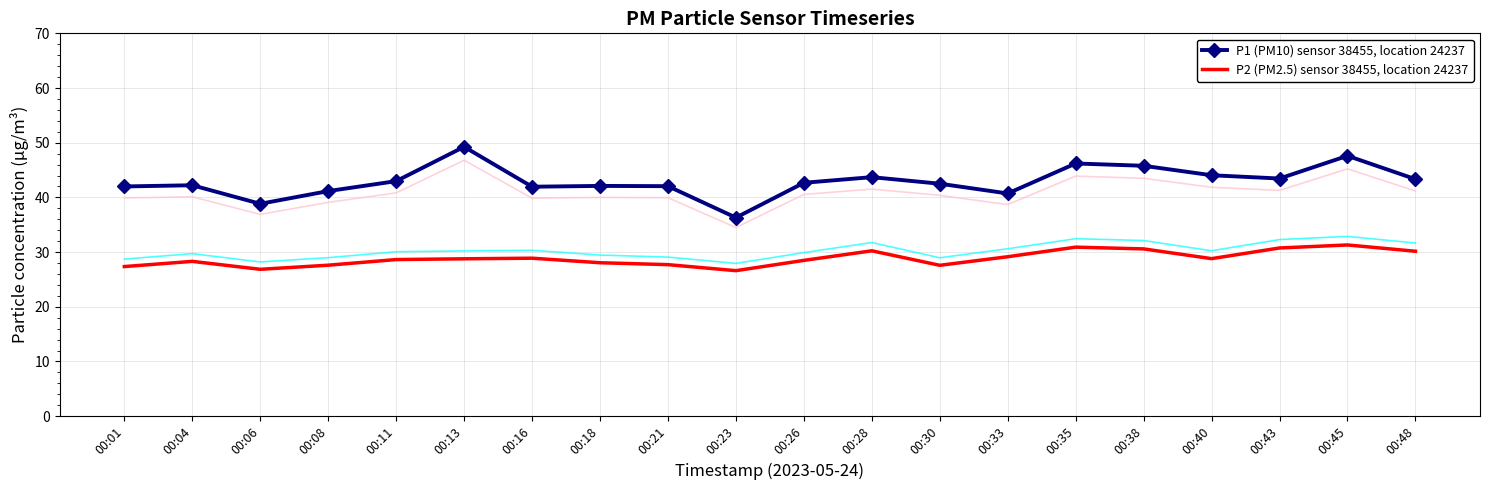

Rank the series at 00:30 from highest to lowest value.

P1 (PM10) sensor 38455, location 24237, P2 (PM2.5) sensor 38455, location 24237